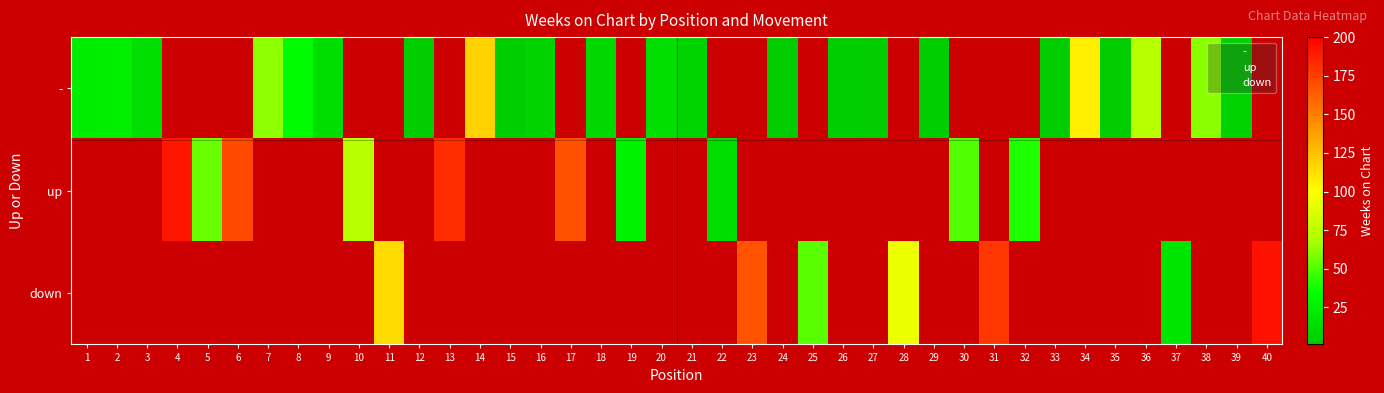

What is the difference between the maximum and minimum values in the - series?

118